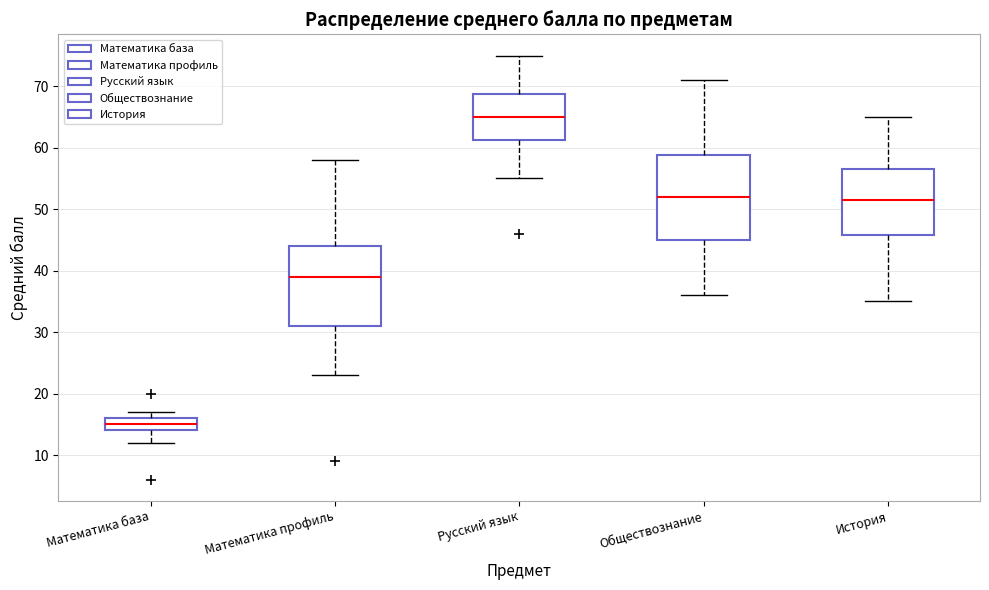

Where does the median line of the box for Математика база sit on the y-axis? The values are not printed on the chart, so give them approximately, as read against the axis.

15